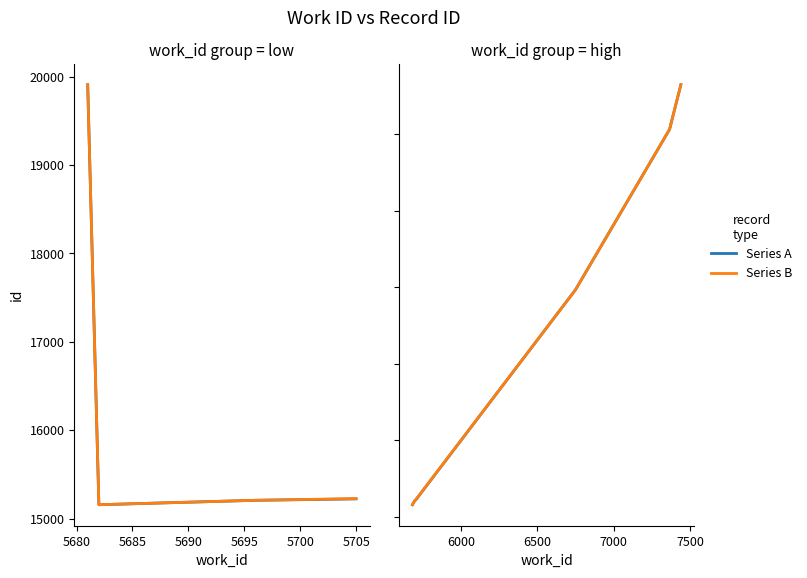

Rank the series by their average value, from lowest to highest.

Series A, Series B